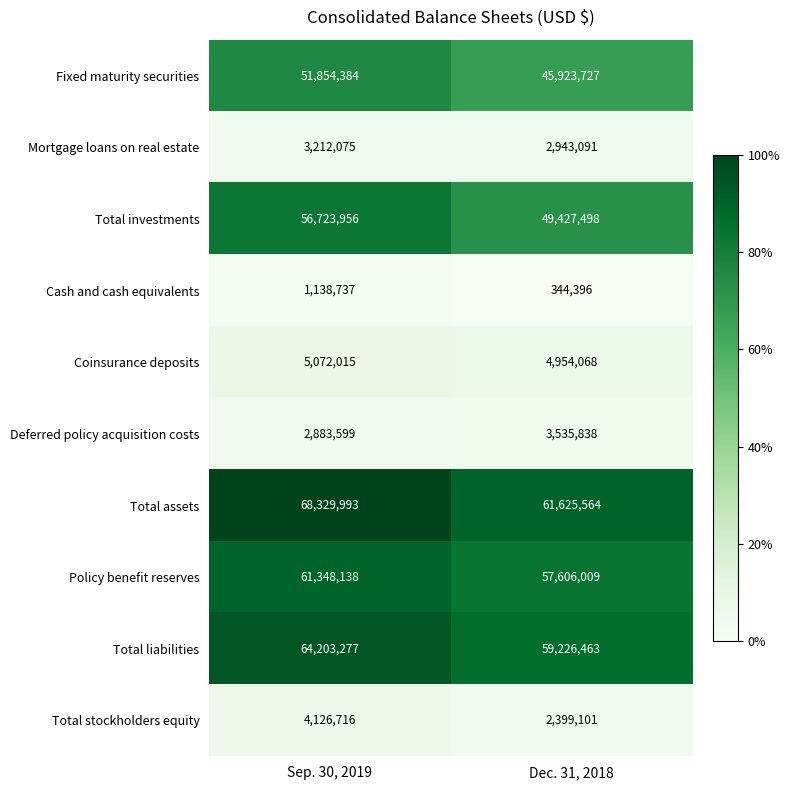

At which category is the sum across all series the highest?

Sep. 30, 2019